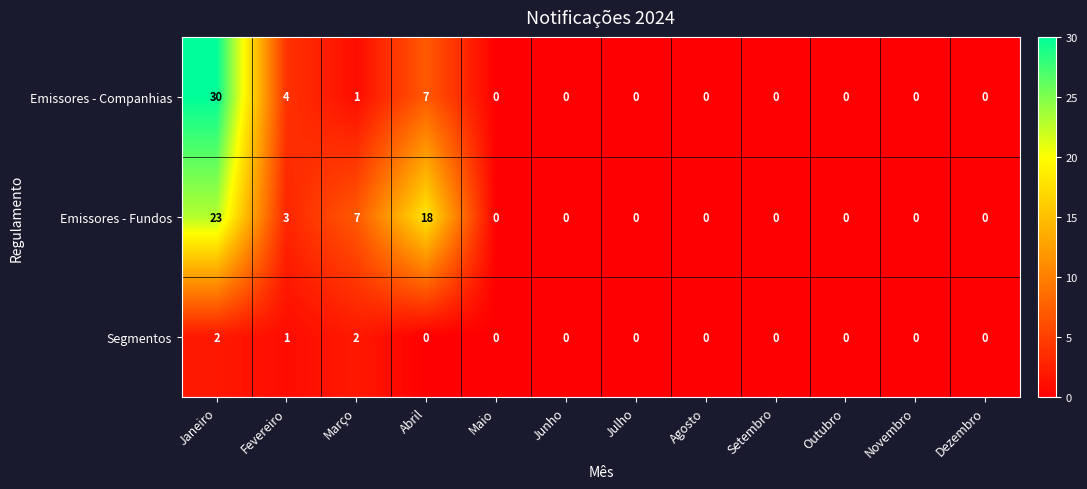

At which category is the sum across all series the highest?

Janeiro